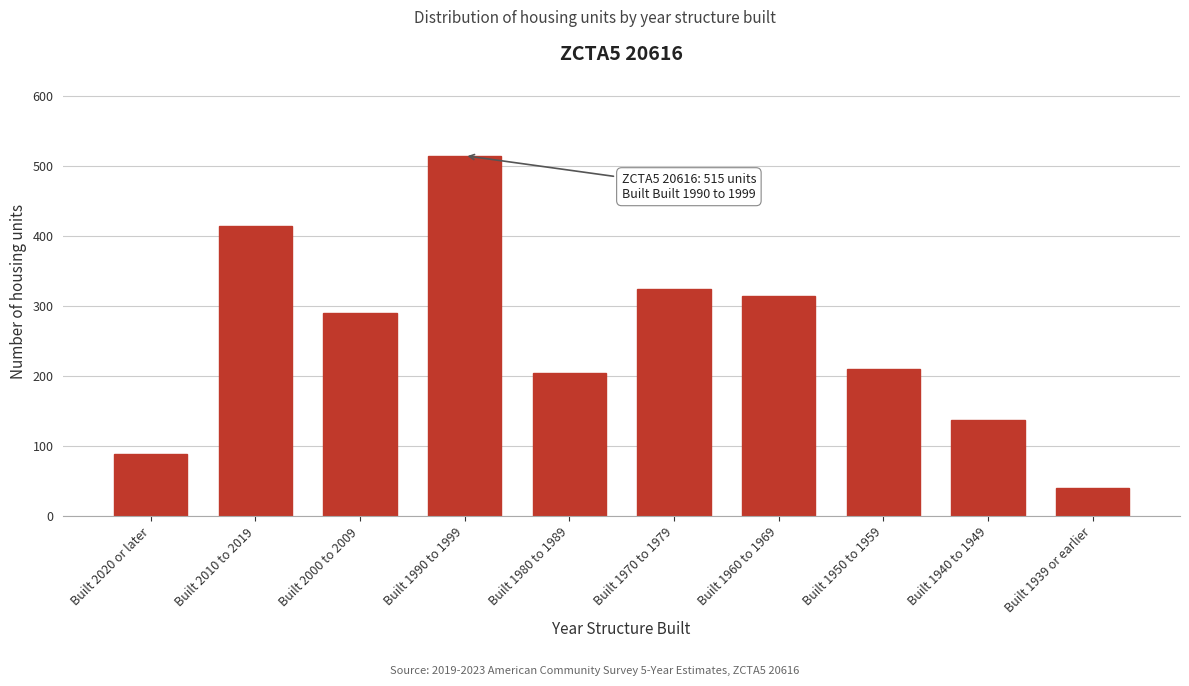

Reading left to right, extract all data points from this chart.

89	415	290	515	205	324	315	211	137	40